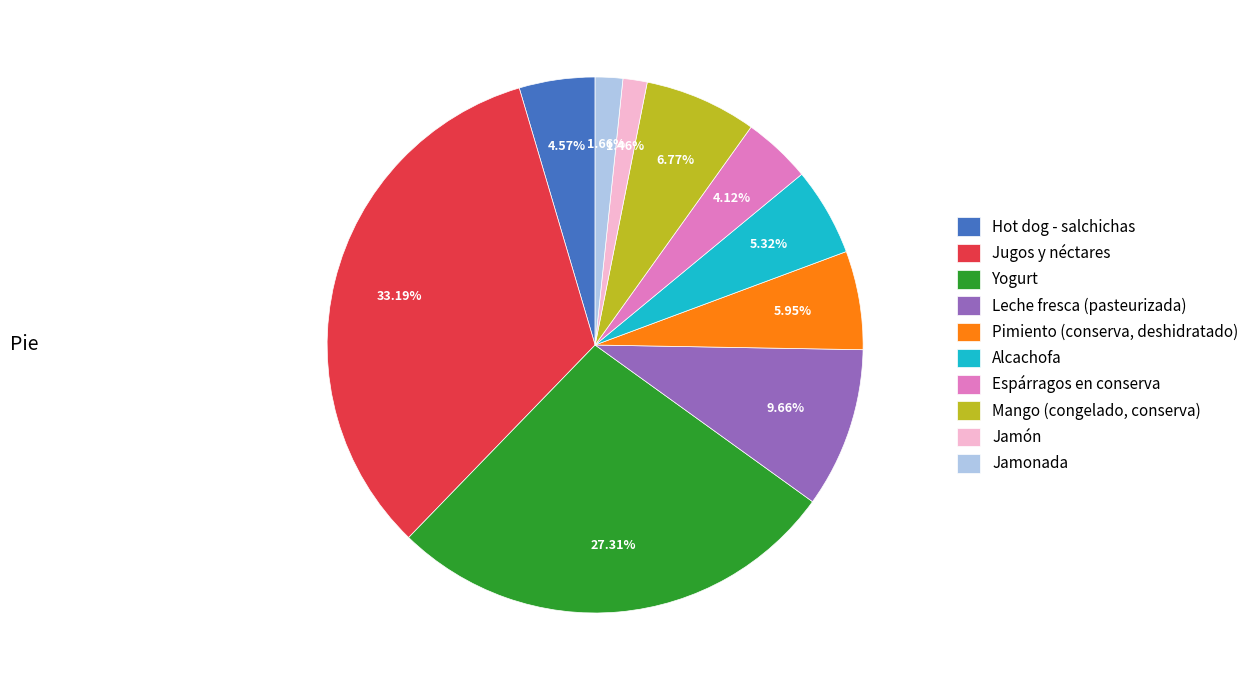

Is it true that Yogurt is 27% of the pie?

True